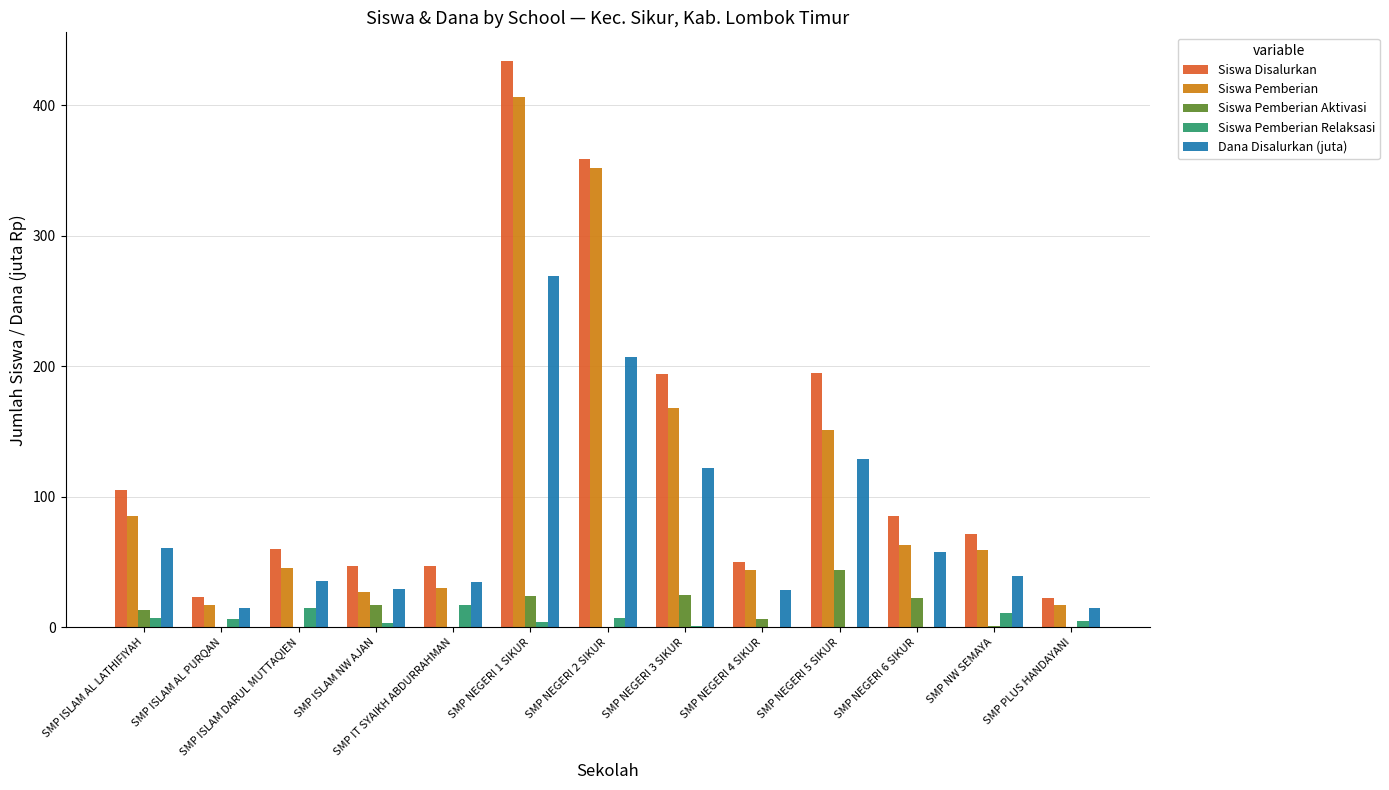

Between SMP NEGERI 4 SIKUR and SMP PLUS HANDAYANI, which series saw the biggest shift?

Siswa Disalurkan